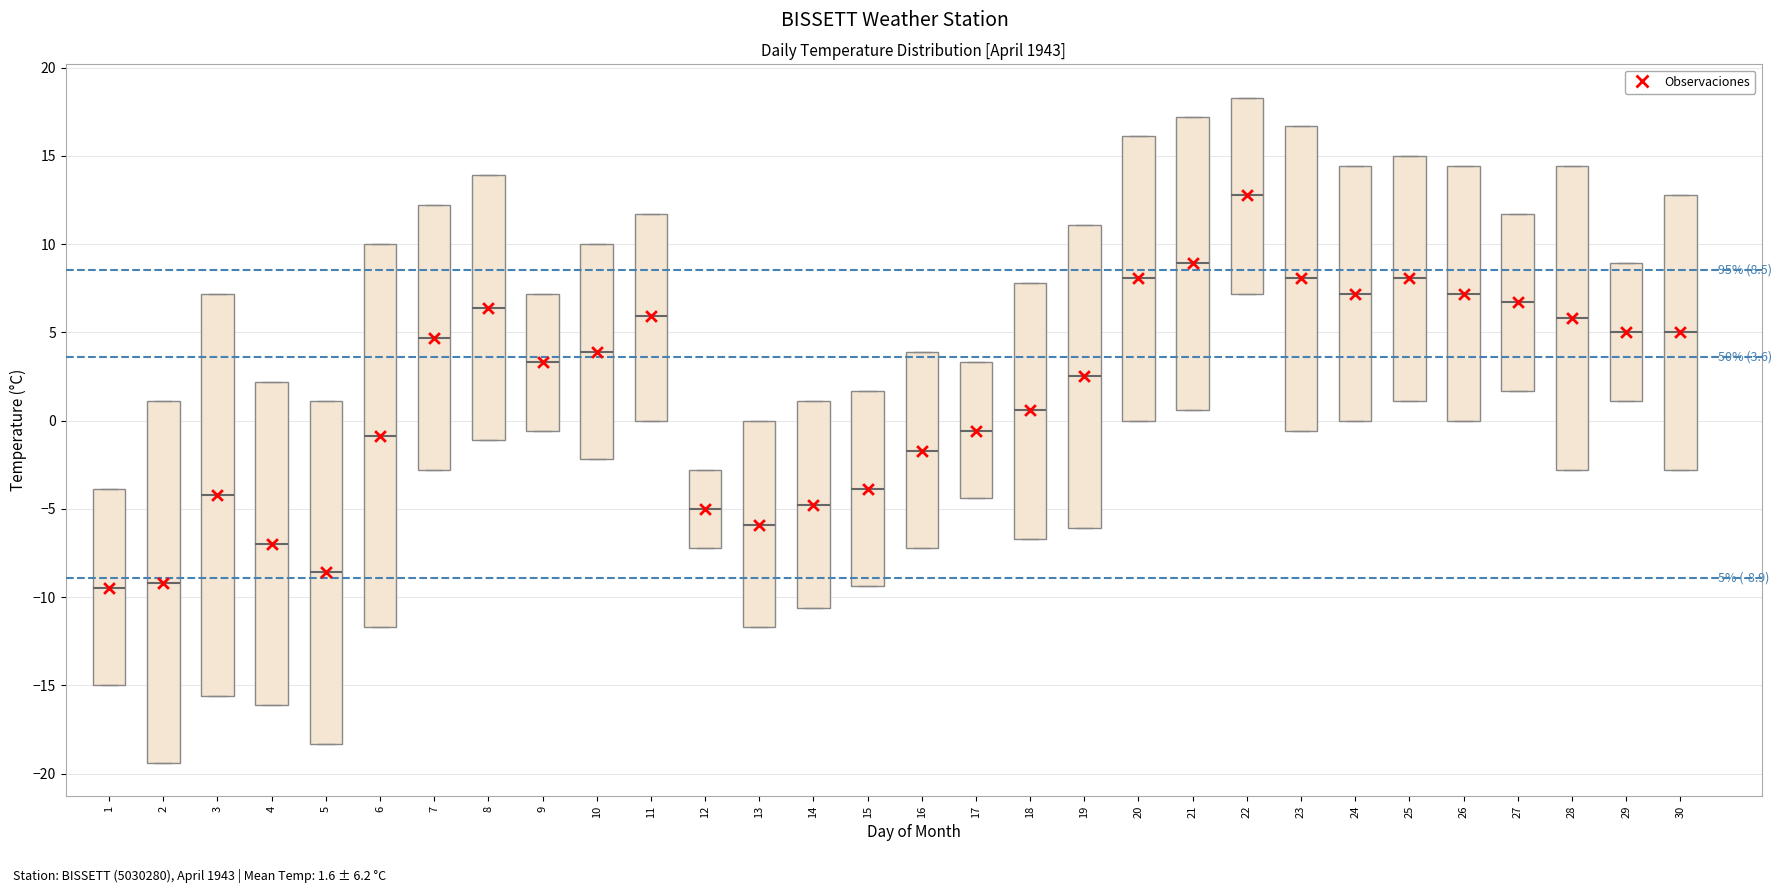

Comparing the boxes themselves (not the whiskers), which one is the tallest?

3